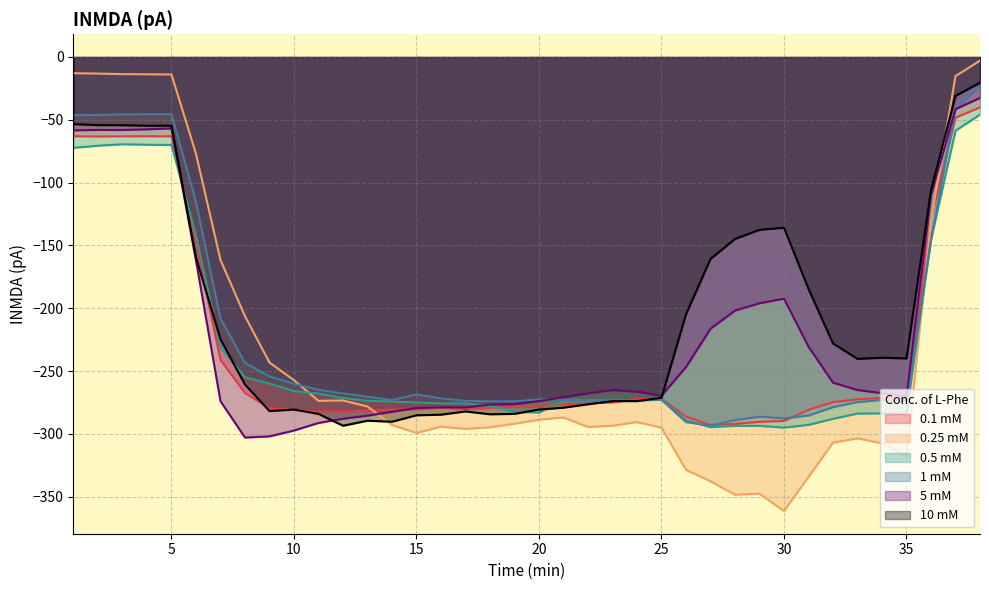

Which series ends up on top after the final intersection of 0.25 mM and 10 mM?

0.25 mM